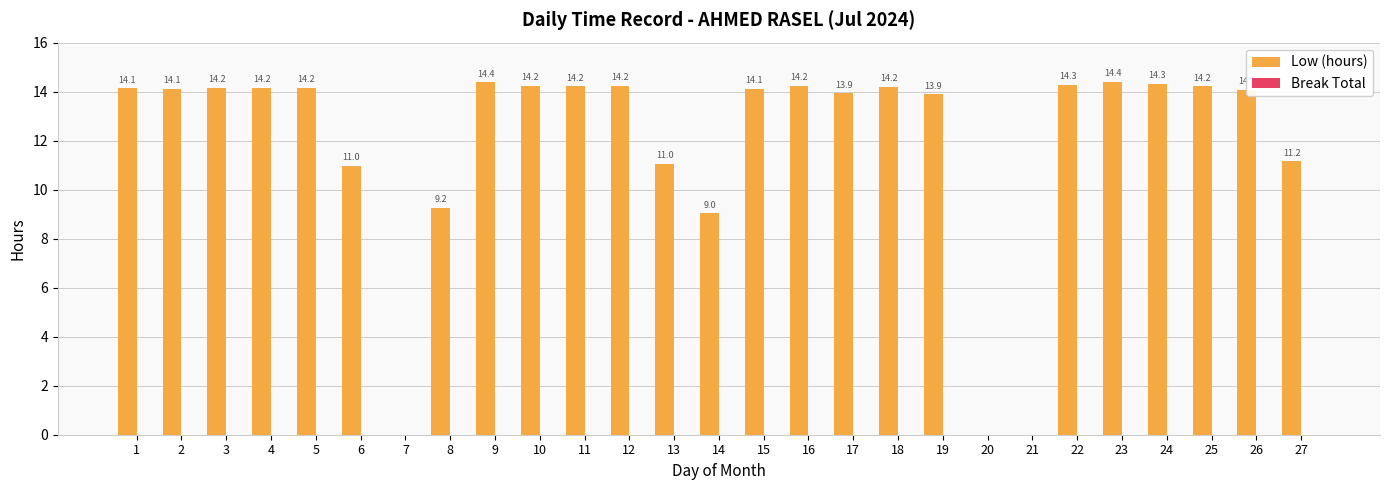

Which label corresponds to the largest value in the chart?

23